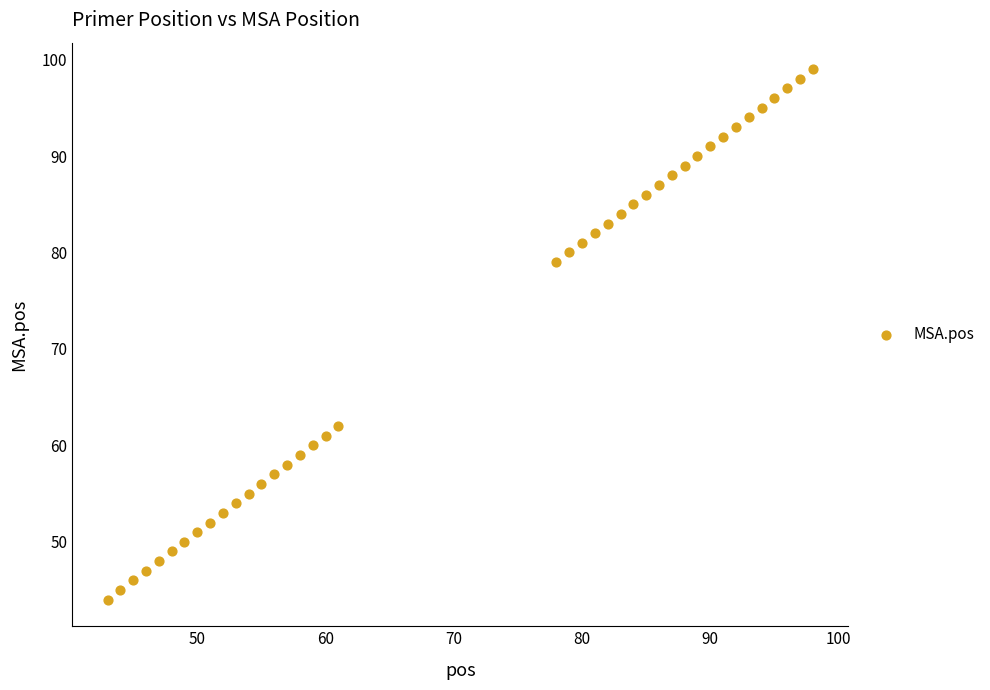

What is the range of Y values (max minus min)?

55